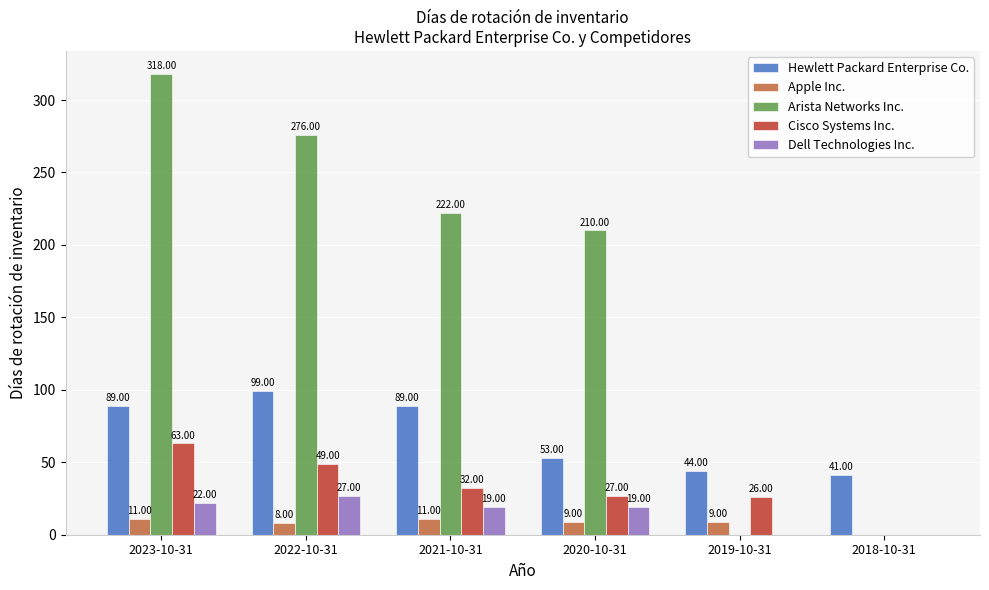

The value of Hewlett Packard Enterprise Co. at 2019-10-31 is 44. True or false?

True